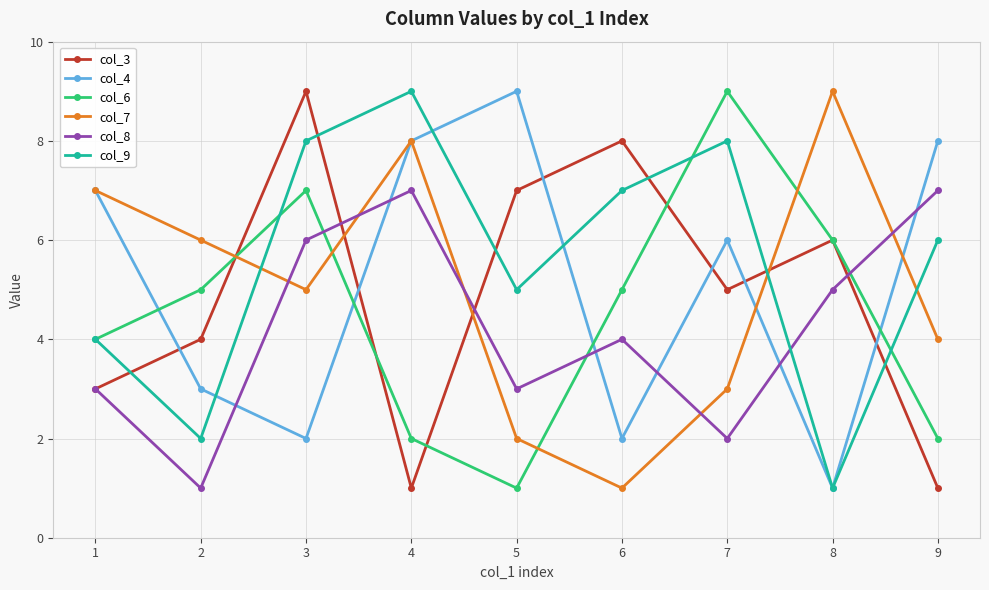

True or false: col_3 has more than 1 interior local peaks.

True